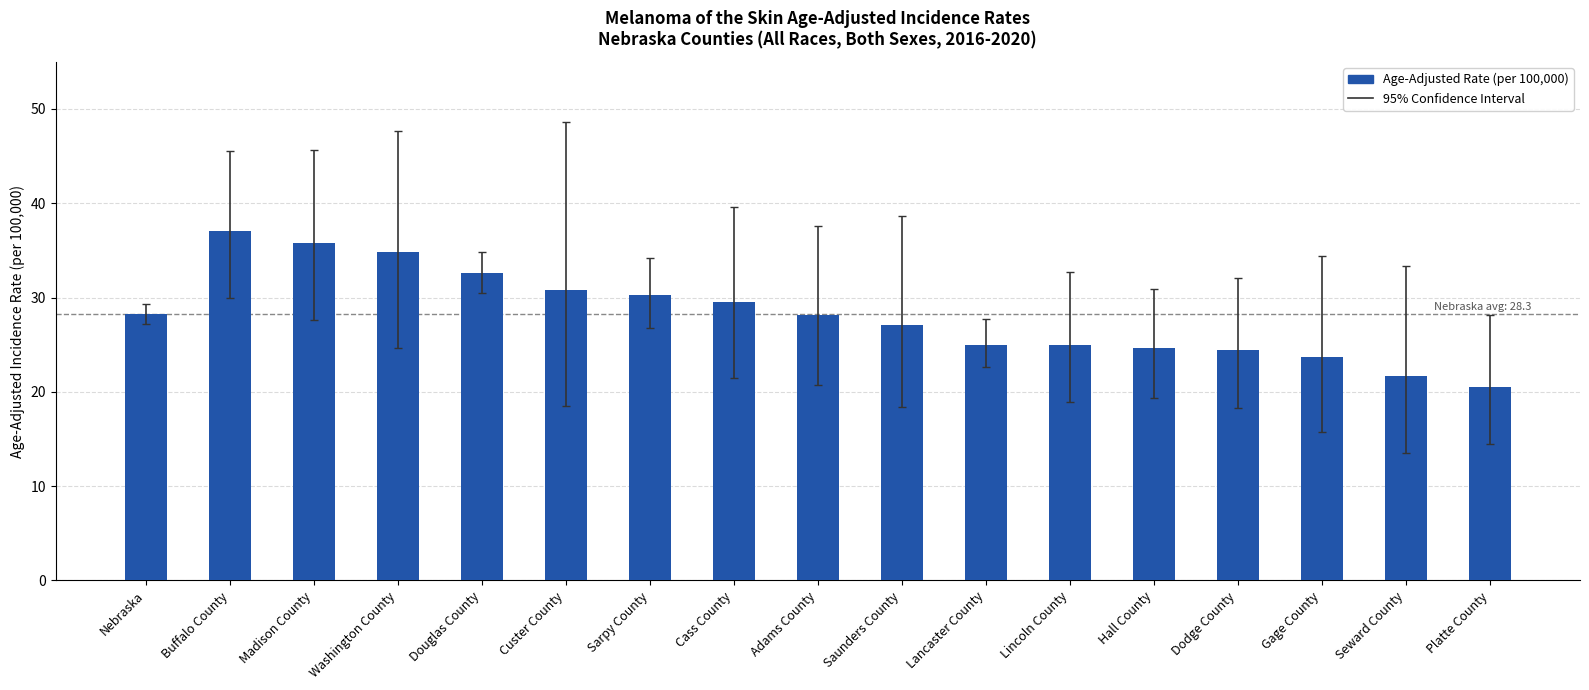

What is the difference between the maximum and minimum values?

16.6